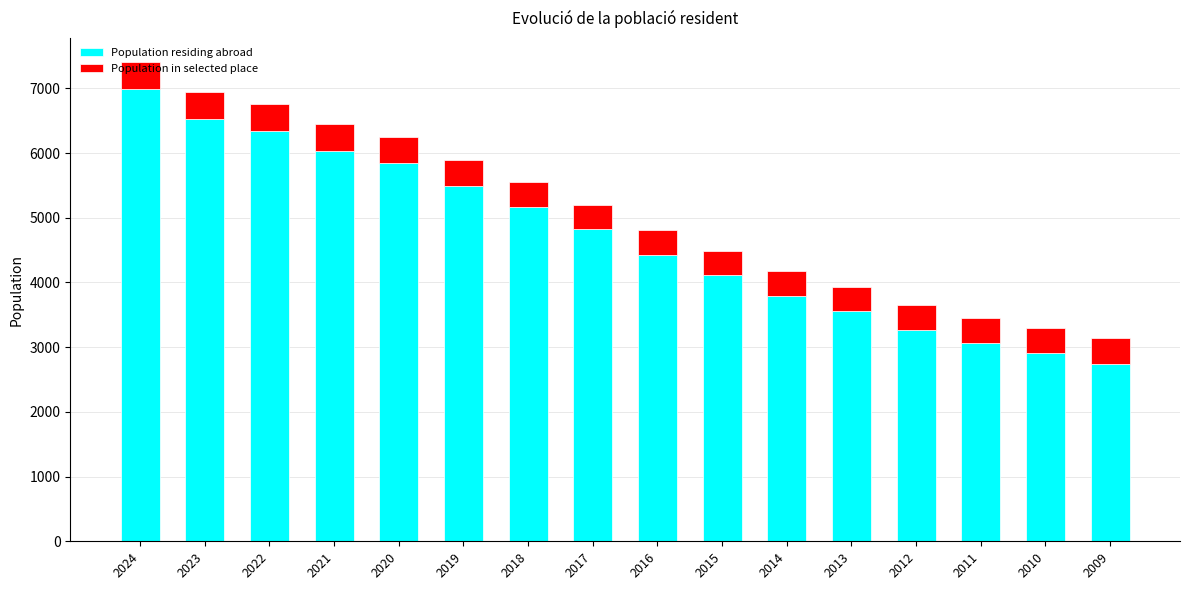

At which category is the sum across all series the highest?

2024